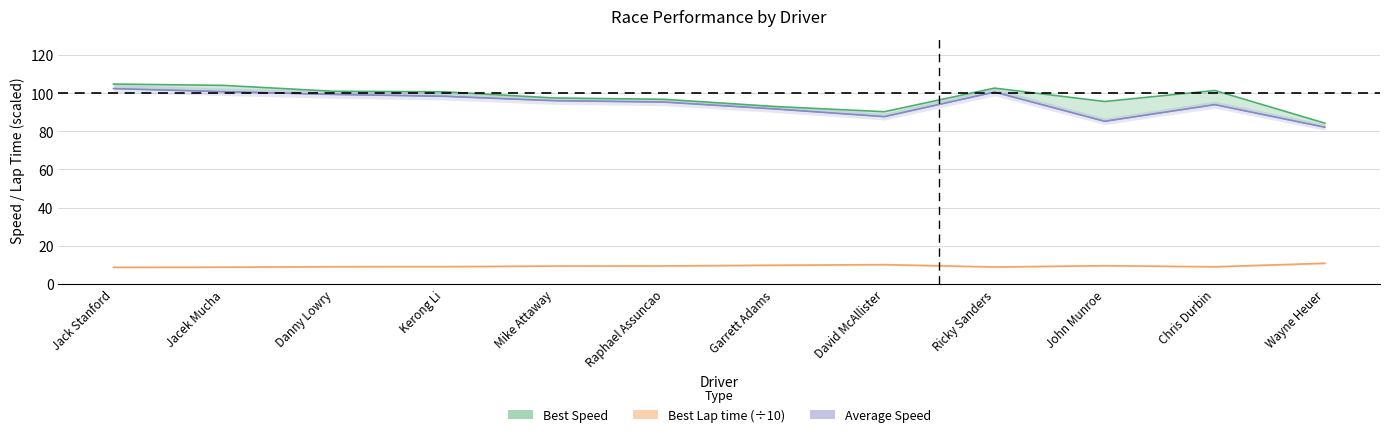

What is the sum of all Average Speed values?

1133.7